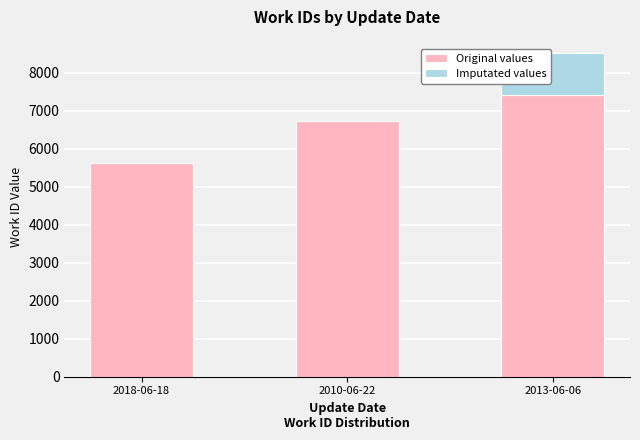

At which category is the sum across all series the highest?

2013-06-06